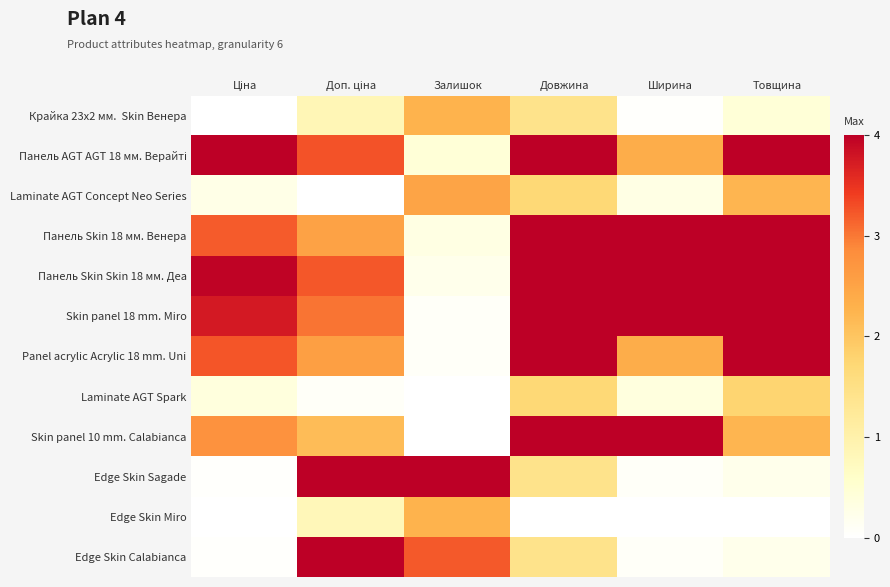

Between Ширина and Довжина, which is larger?

Довжина